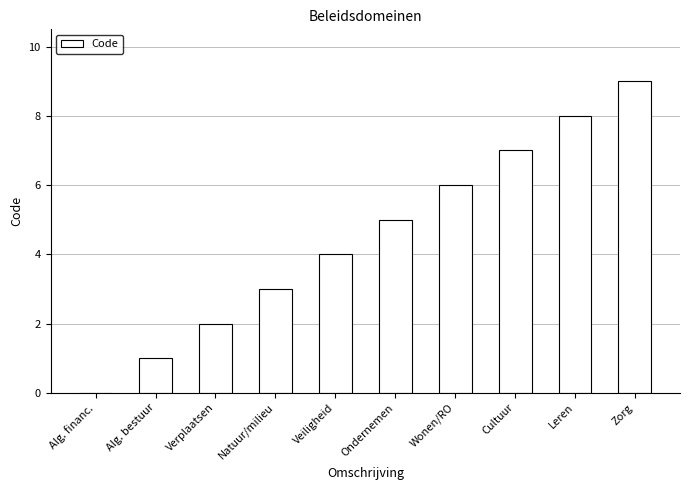

Between Verplaatsen and Wonen/RO, which is larger?

Wonen/RO